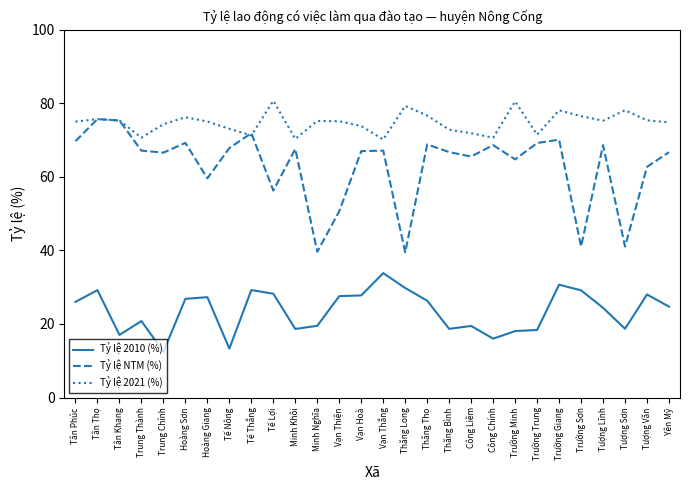

True or false: Tỷ lệ NTM (%) has more than 1 interior local peaks.

True